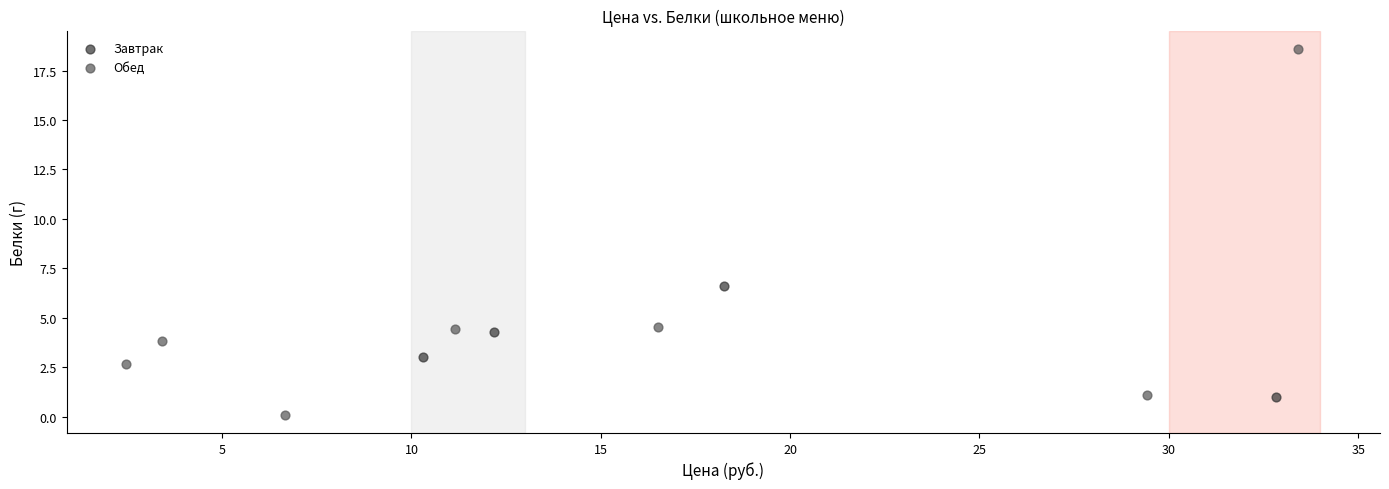

Which series has the widest spread of Y values?

Обед